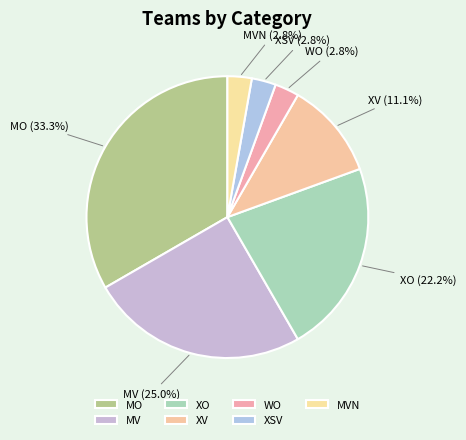

How many segments does this pie chart have?

7